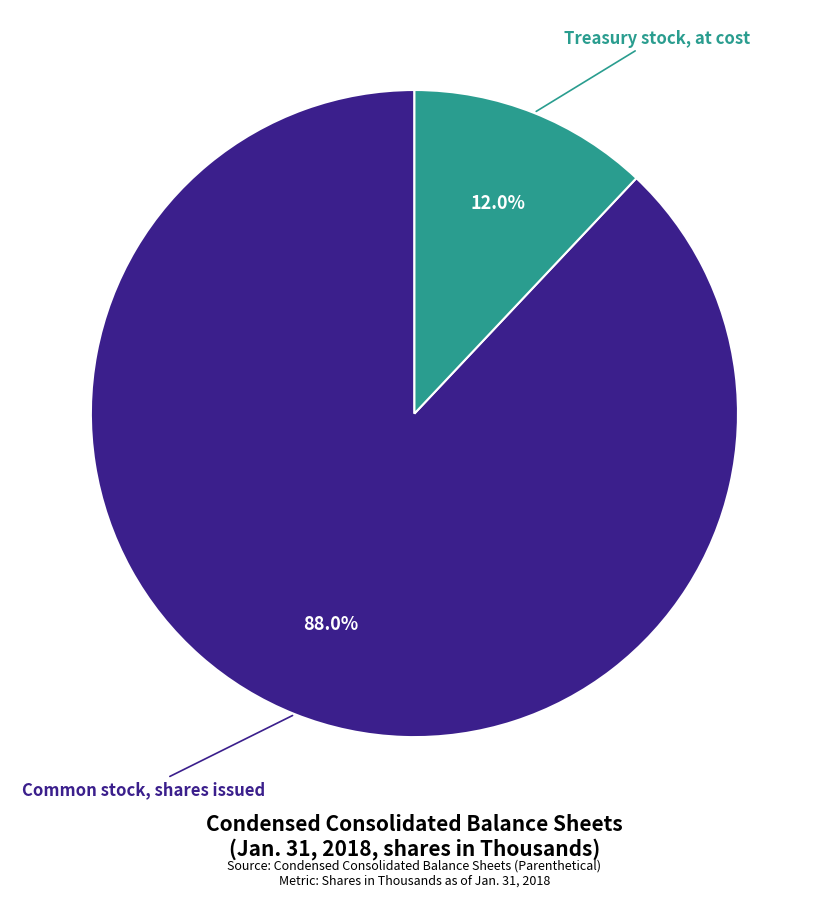

Is there any slice that represents more than half of the pie?

Yes